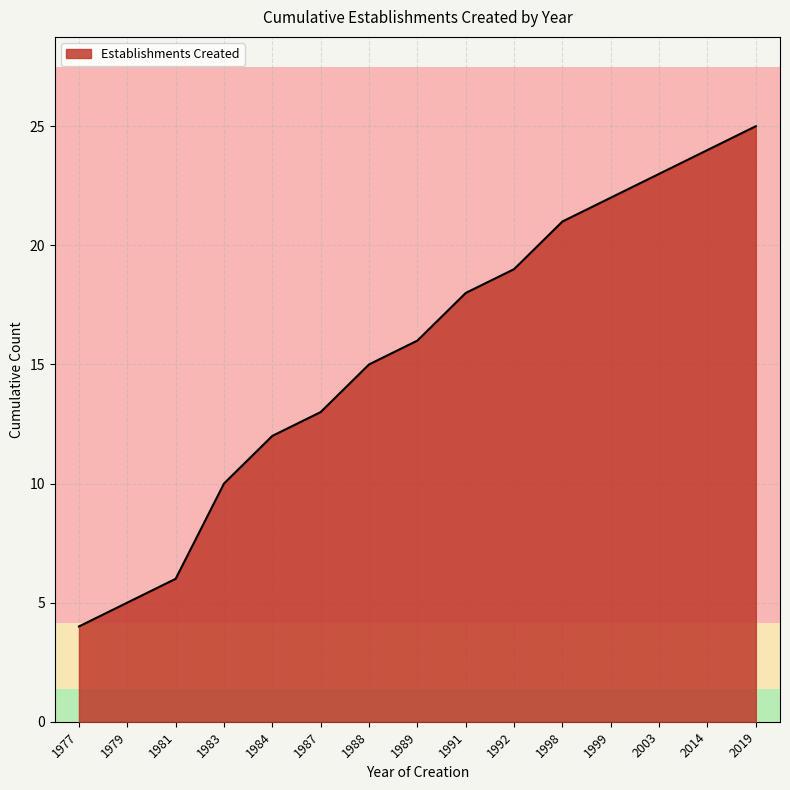

The value at 1999 is 10. True or false?

False